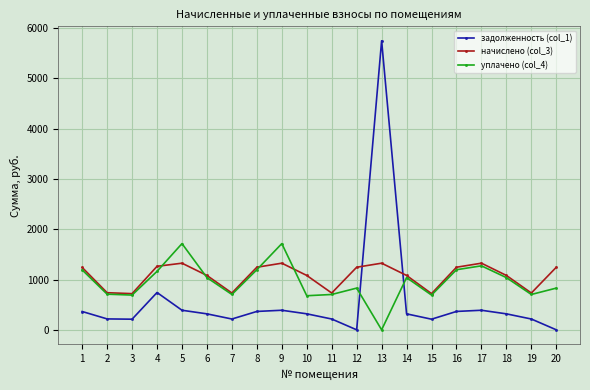

At which category is the sum across all series the highest?

13